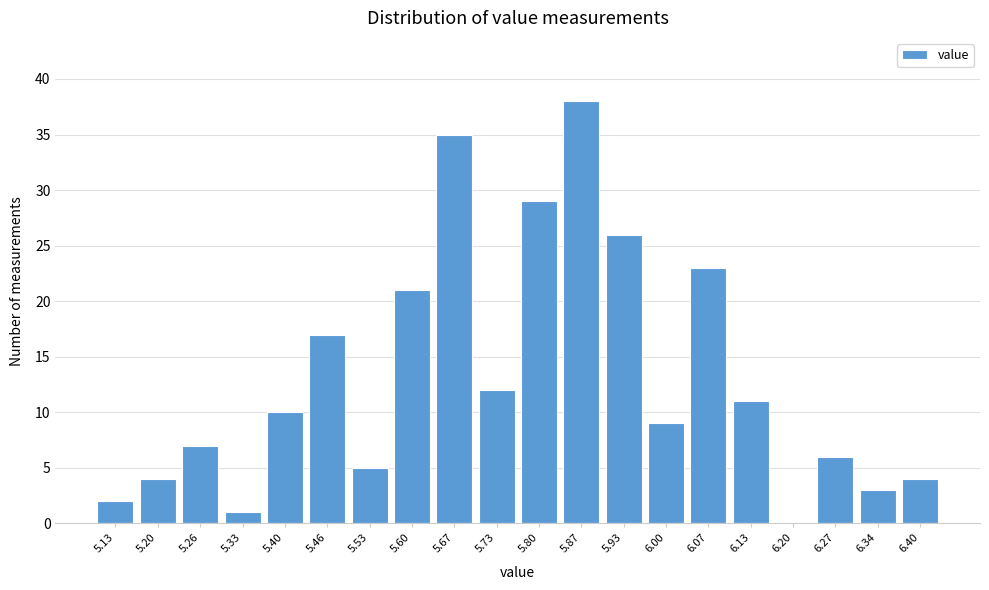

Reading left to right, list all the values displayed in this chart.

5.13=2	5.20=4	5.26=7	5.33=1	5.40=10	5.46=17	5.53=5	5.60=21	5.67=35	5.73=12	5.80=29	5.87=38	5.93=26	6.00=9	6.07=23	6.13=11	6.20=0	6.27=6	6.34=3	6.40=4